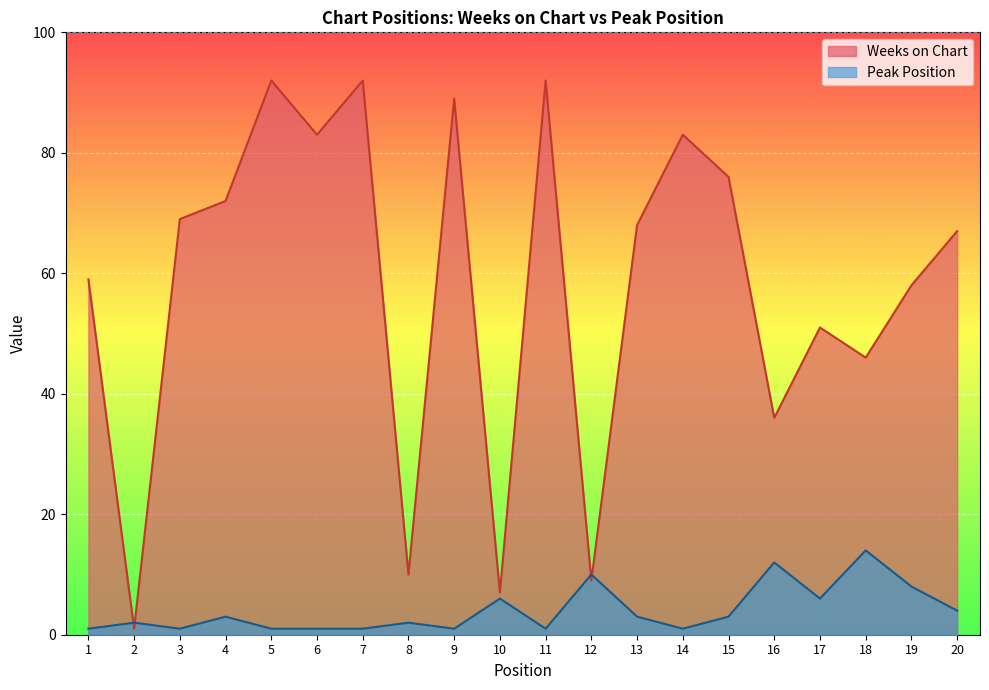

Is it true that Peak Position equals 1 at 11?

False